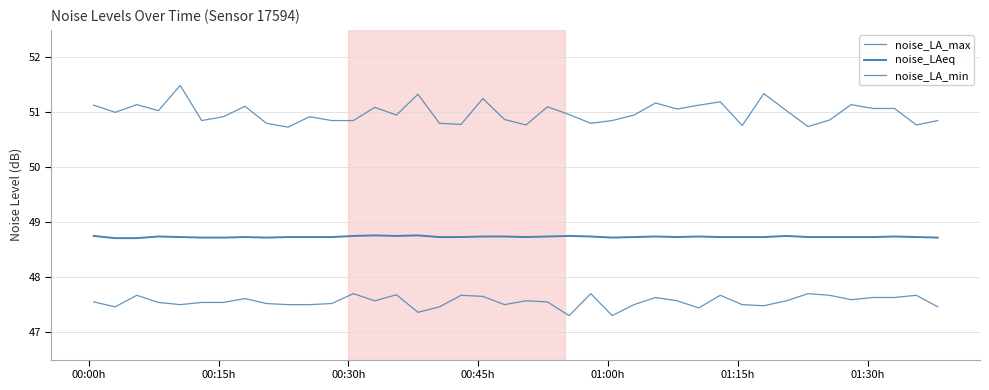

In noise_LA_min, how many points are higher than both neighbors (excluding endpoints)?

11